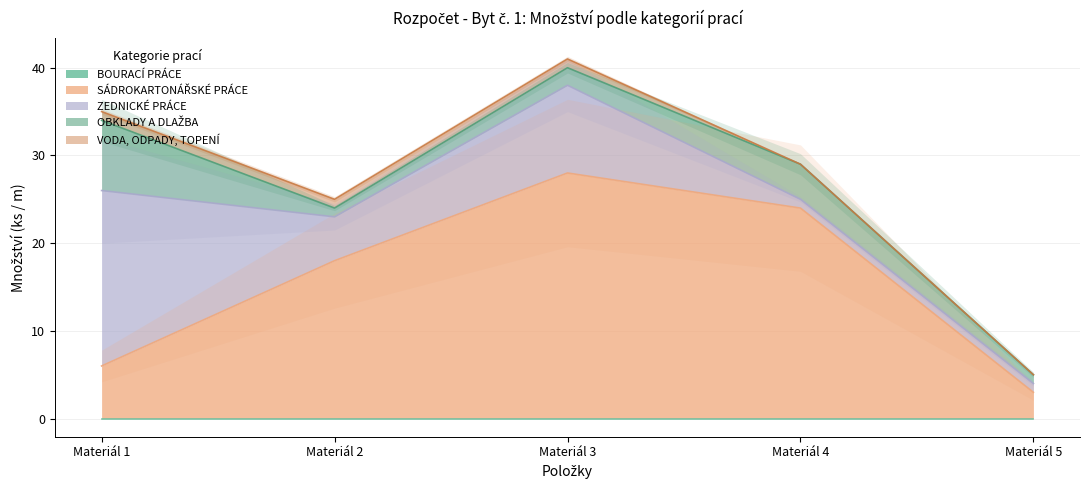

What is the maximum value shown in the chart?

28